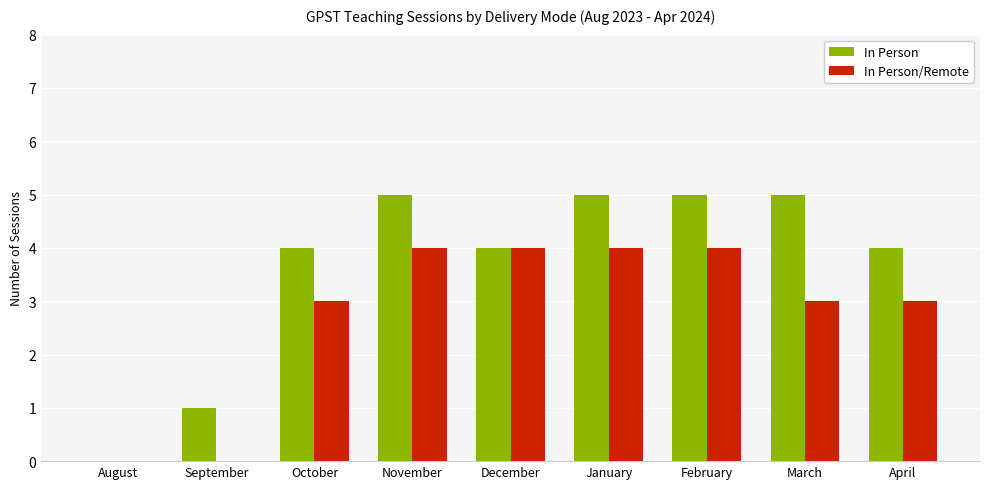

Count the number of data series in this chart.

2